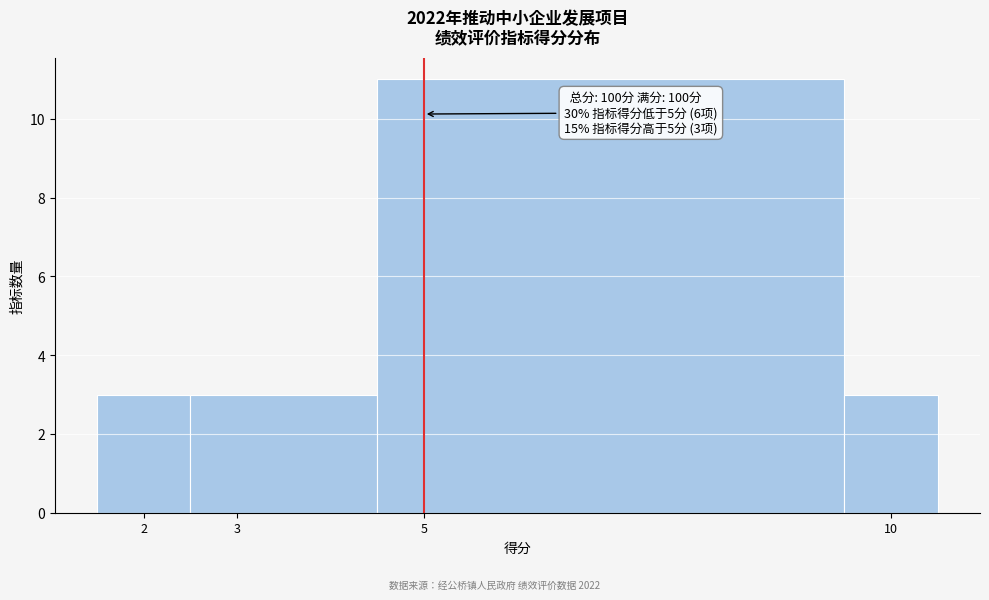

Over which range of the x-axis is the bar tallest?

4.5 to 9.5